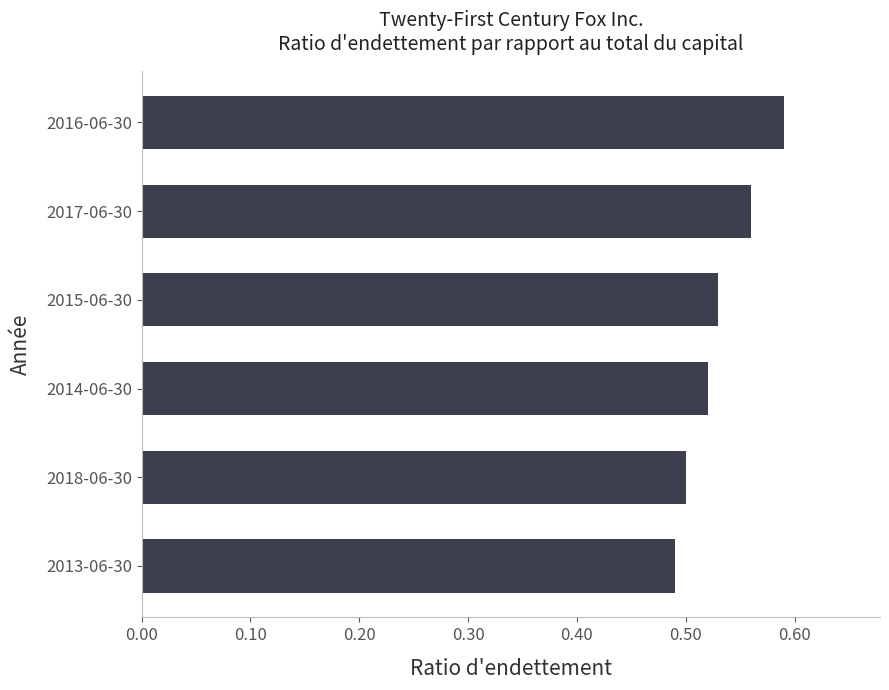

True or false: the data shows 0.5 at 2018-06-30.

True